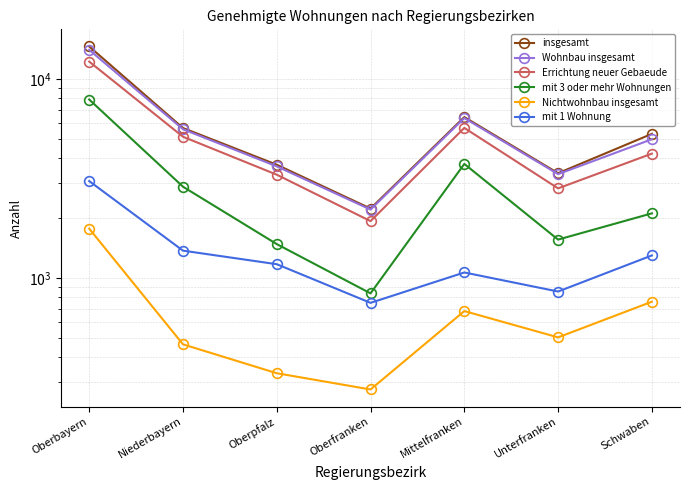

True or false: insgesamt has more than 1 points higher than both neighbors.

False